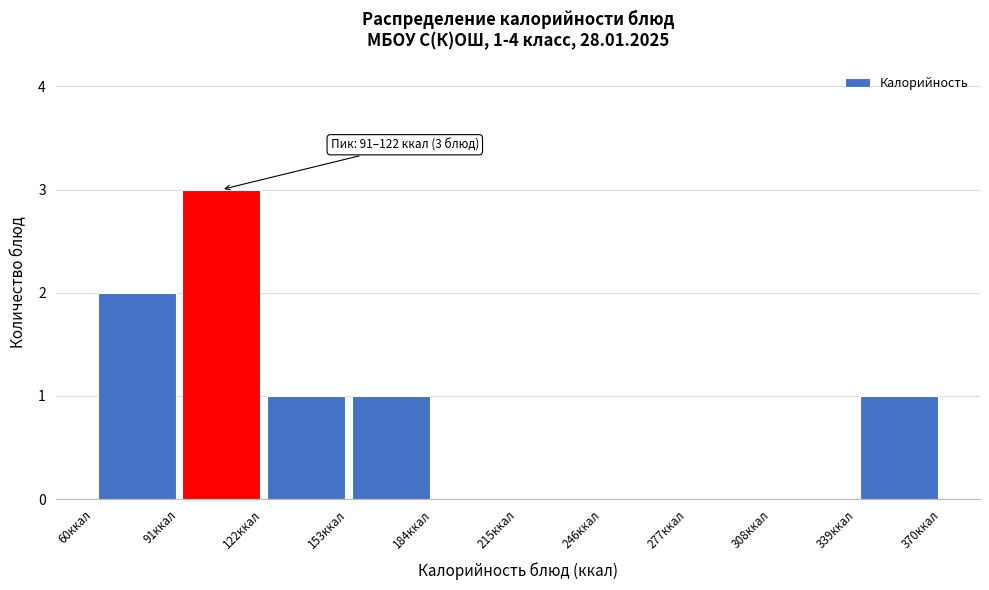

Which range on the x-axis has the tallest bar?

91 to 122